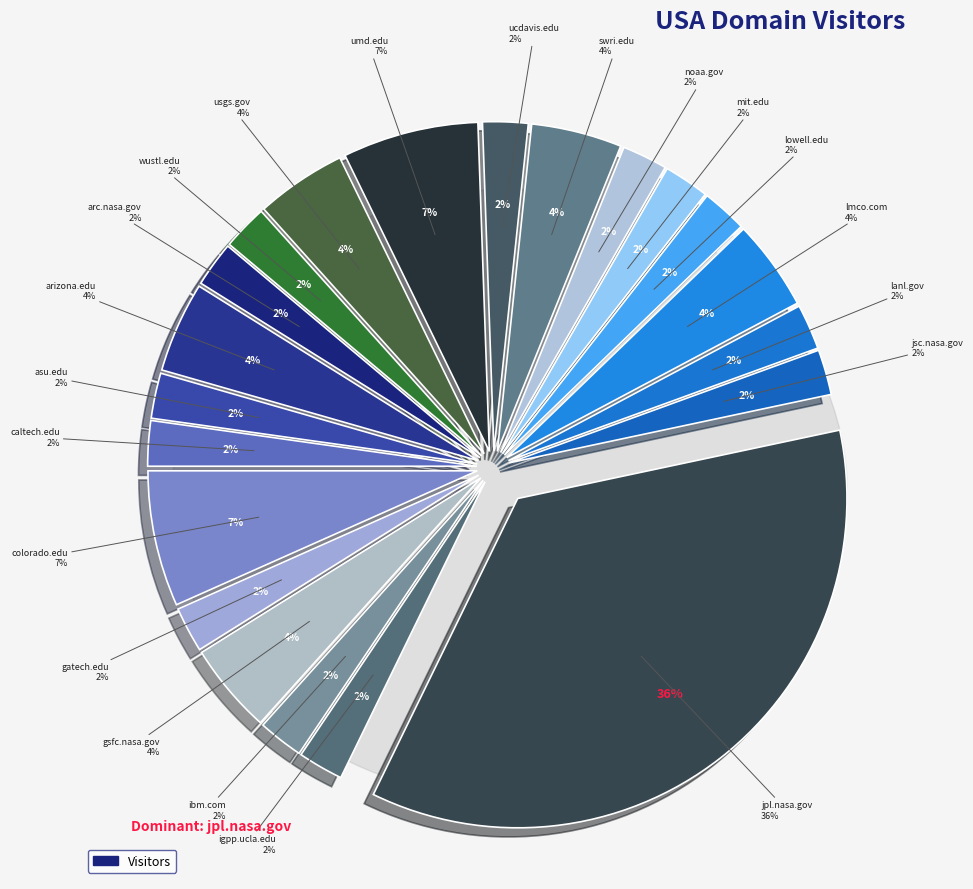

What portion of the pie excludes jpl.nasa.gov?

64.4%